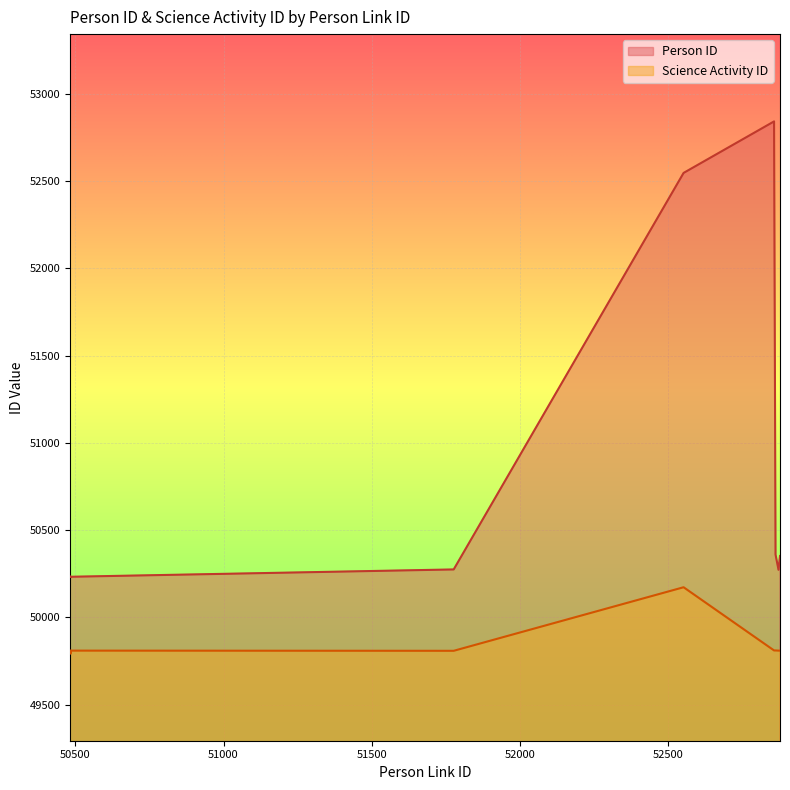

Rank the categories by Person ID value from highest to lowest.

52856, 52551, 52861, 52876, 51776, 52871, 50485, 50484, 50483, 50482